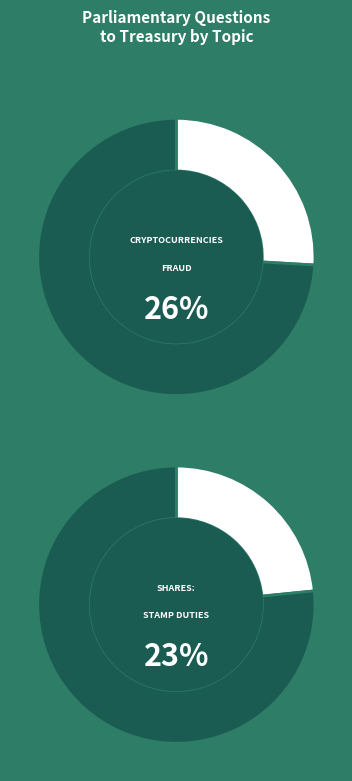

What percentage is the Cryptocurrencies: Fraud slice, to the nearest percent?

26%